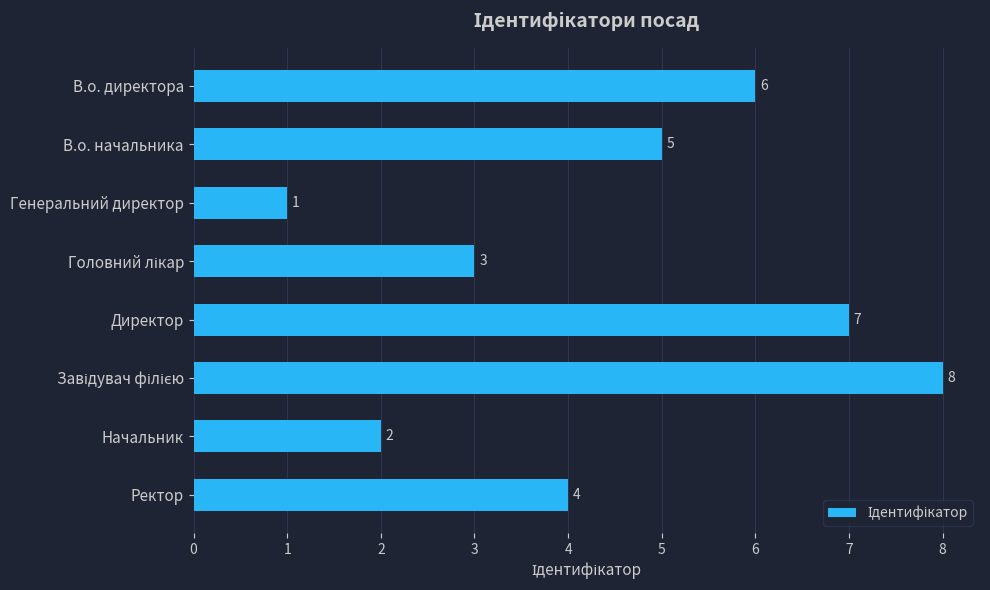

Reading bottom to top, transcribe all the data shown in this chart.

4	2	8	7	3	1	5	6